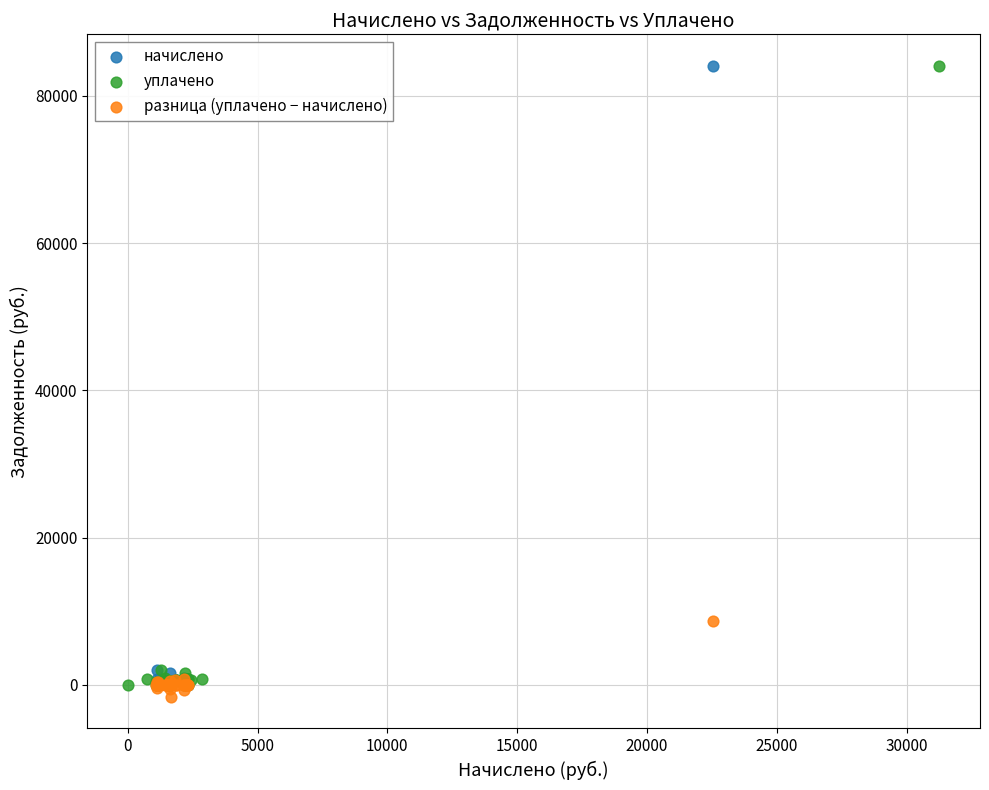

What are all the series names shown in the legend?

начислено, уплачено, разница (уплачено − начислено)